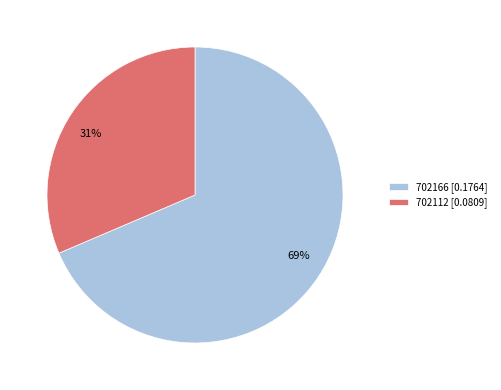

Rank the categories by value from lowest to highest.

702112, 702166